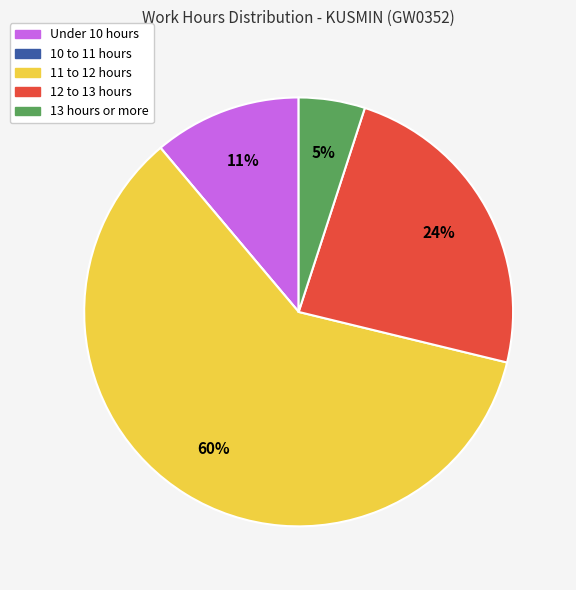

To the nearest percent, what is the average slice percentage?

20%